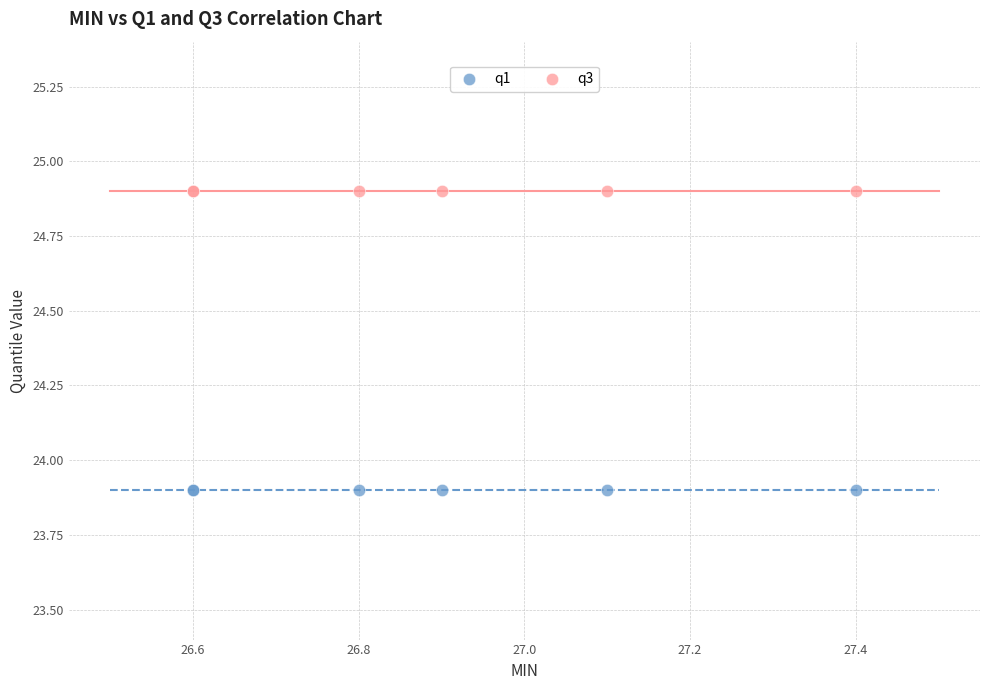

Which series reaches the minimum Y coordinate?

q1